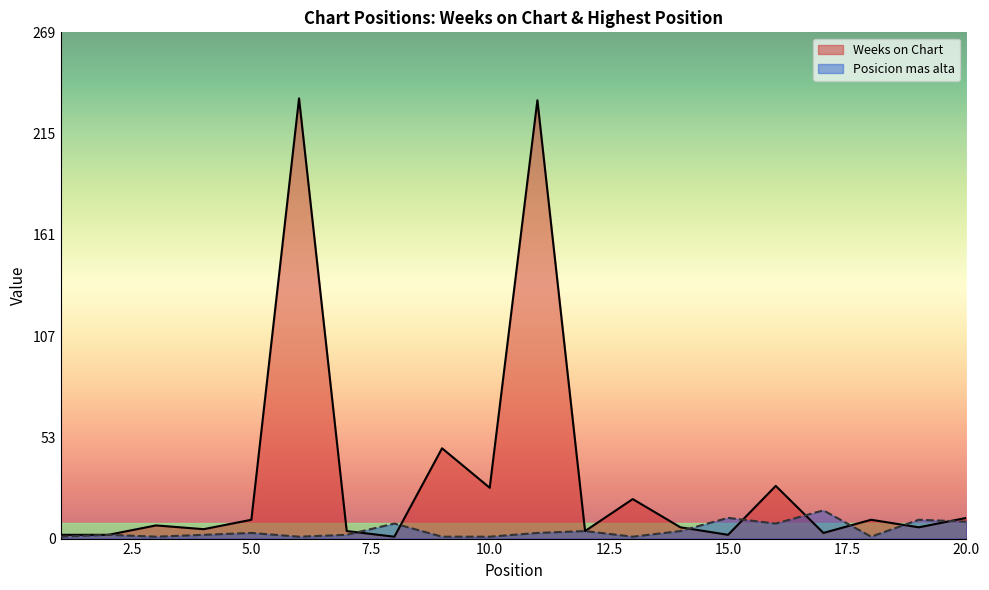

What is the sum of all Posicion mas alta values?

88